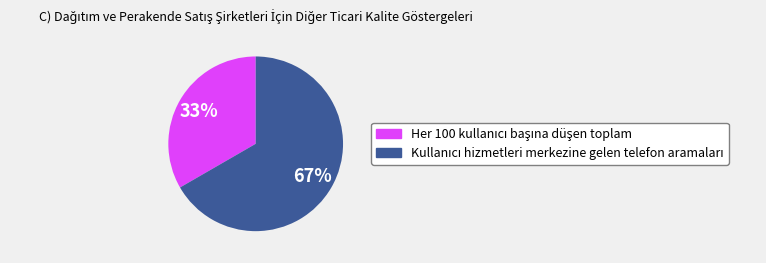

To the nearest percent, what is the average slice percentage?

50%